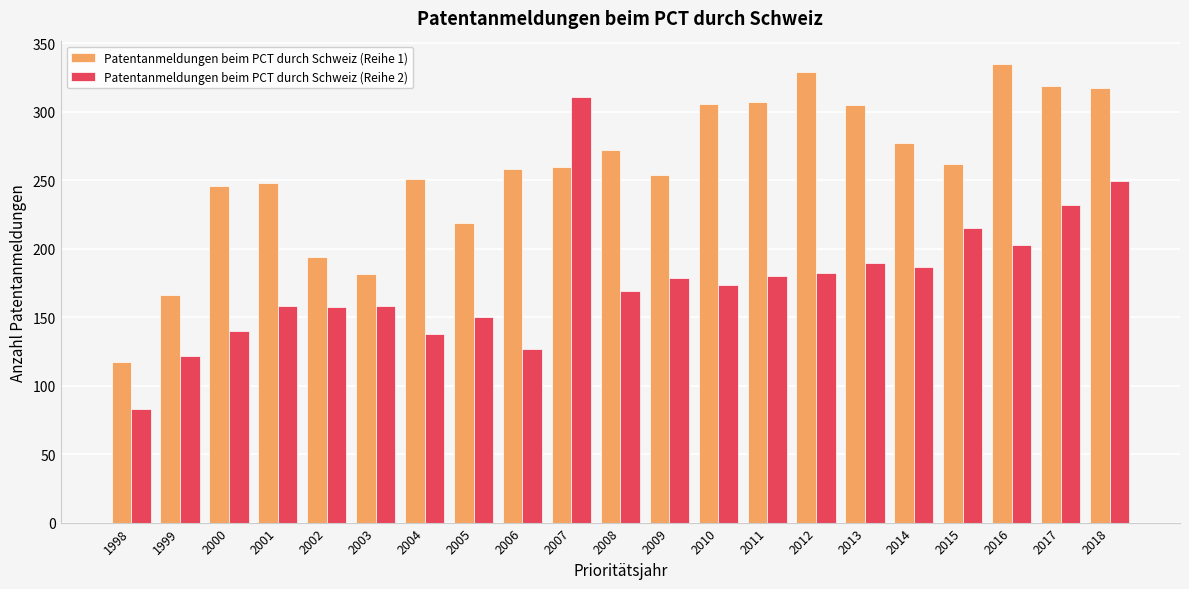

Count the number of data series in this chart.

2